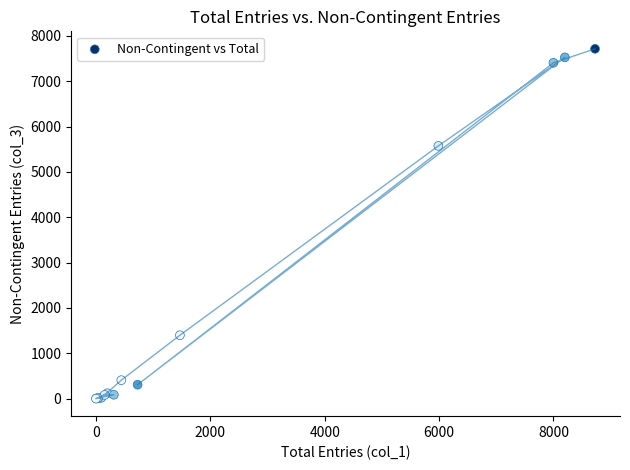

What Y value in the scatter plot is closest to 3857?

5574